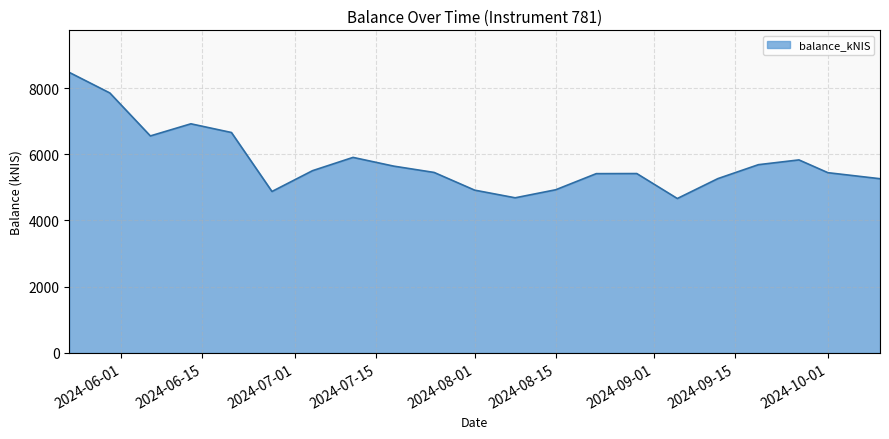

What is the difference between the maximum and minimum values?

3808.4